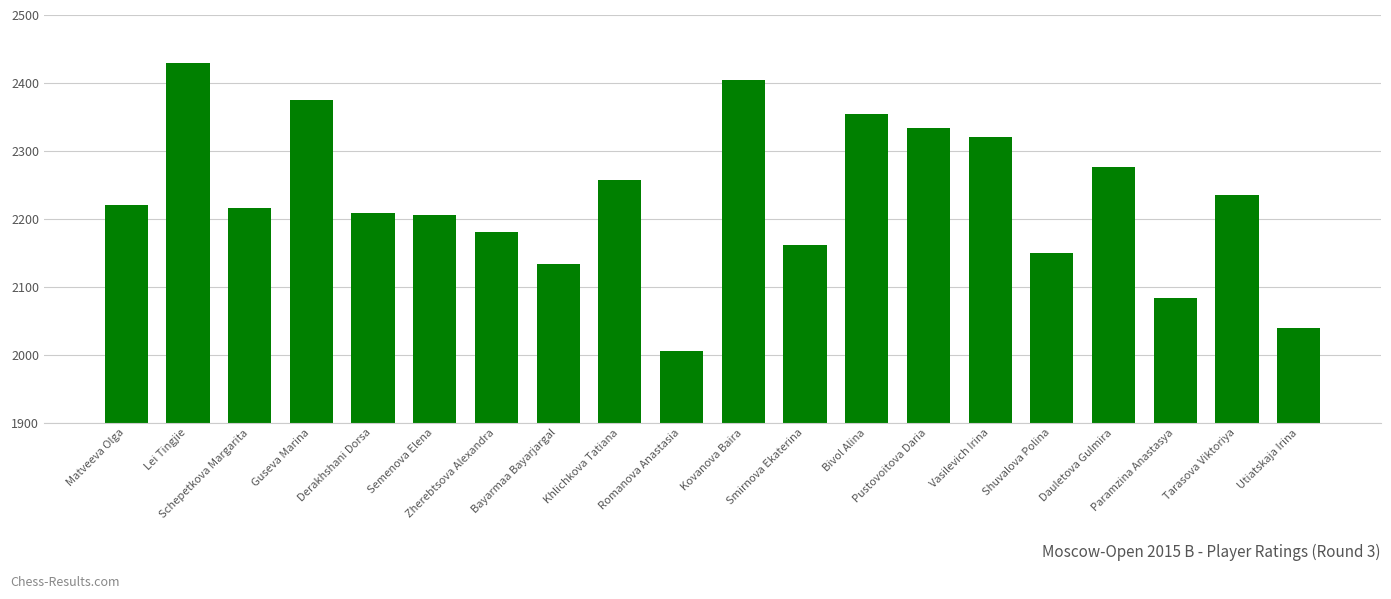

Is it true that the value at Semenova Elena is 513?

False